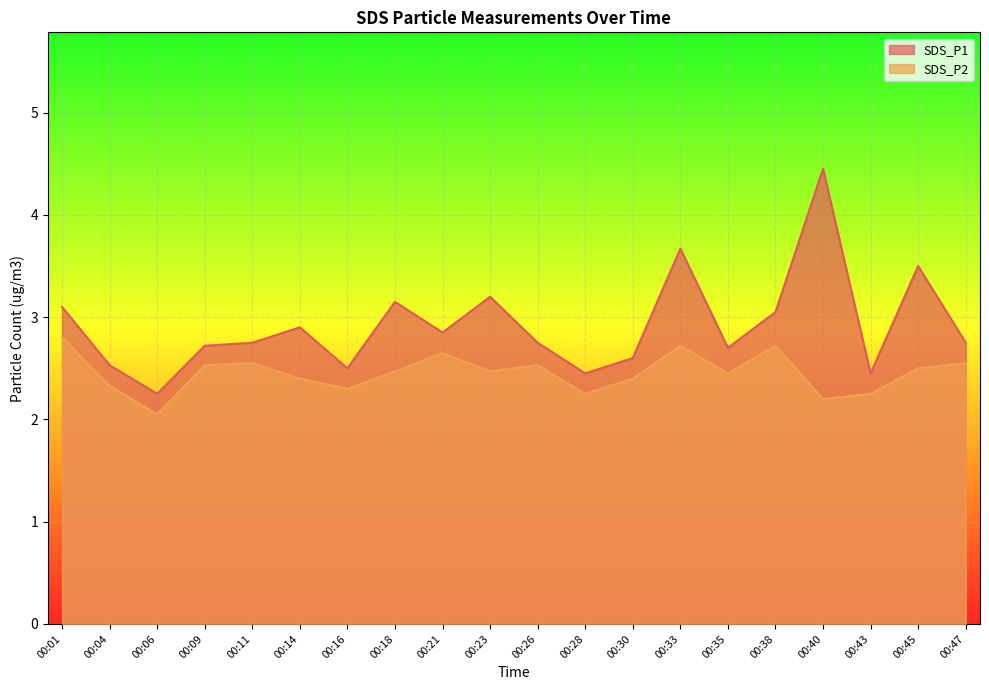

What is the total value across all series at 00:28?

4.7